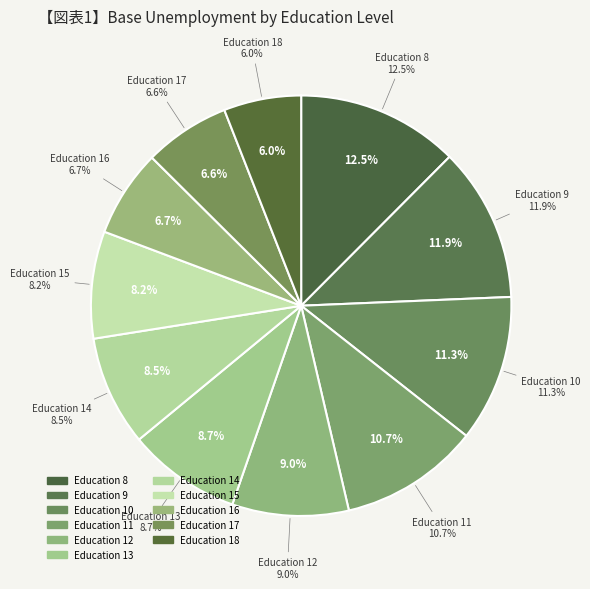

Does 14 account for over 50% of the chart?

No